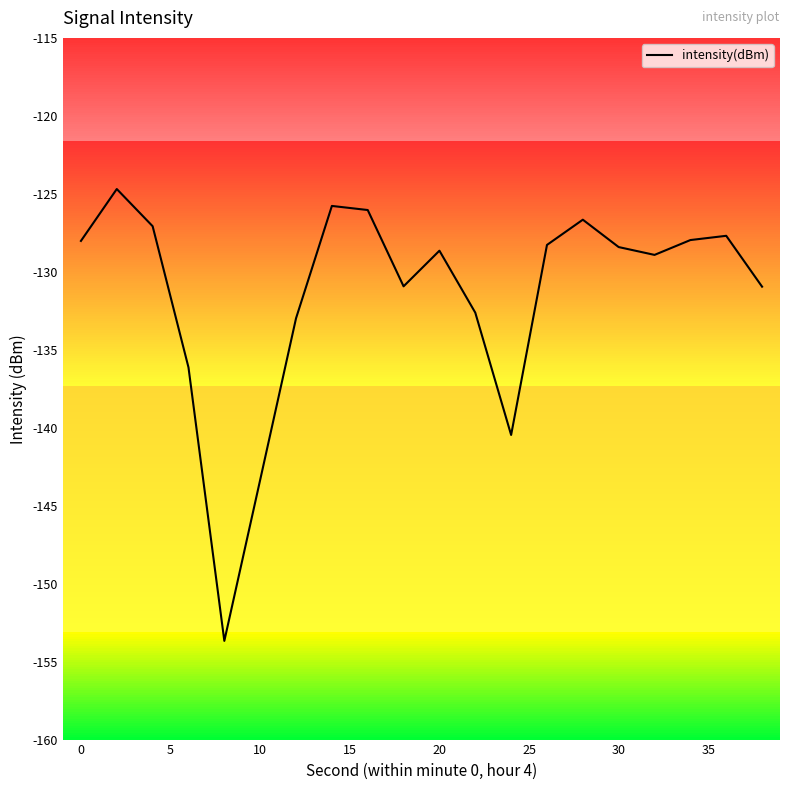

What is the minimum value shown in the chart?

-153.7